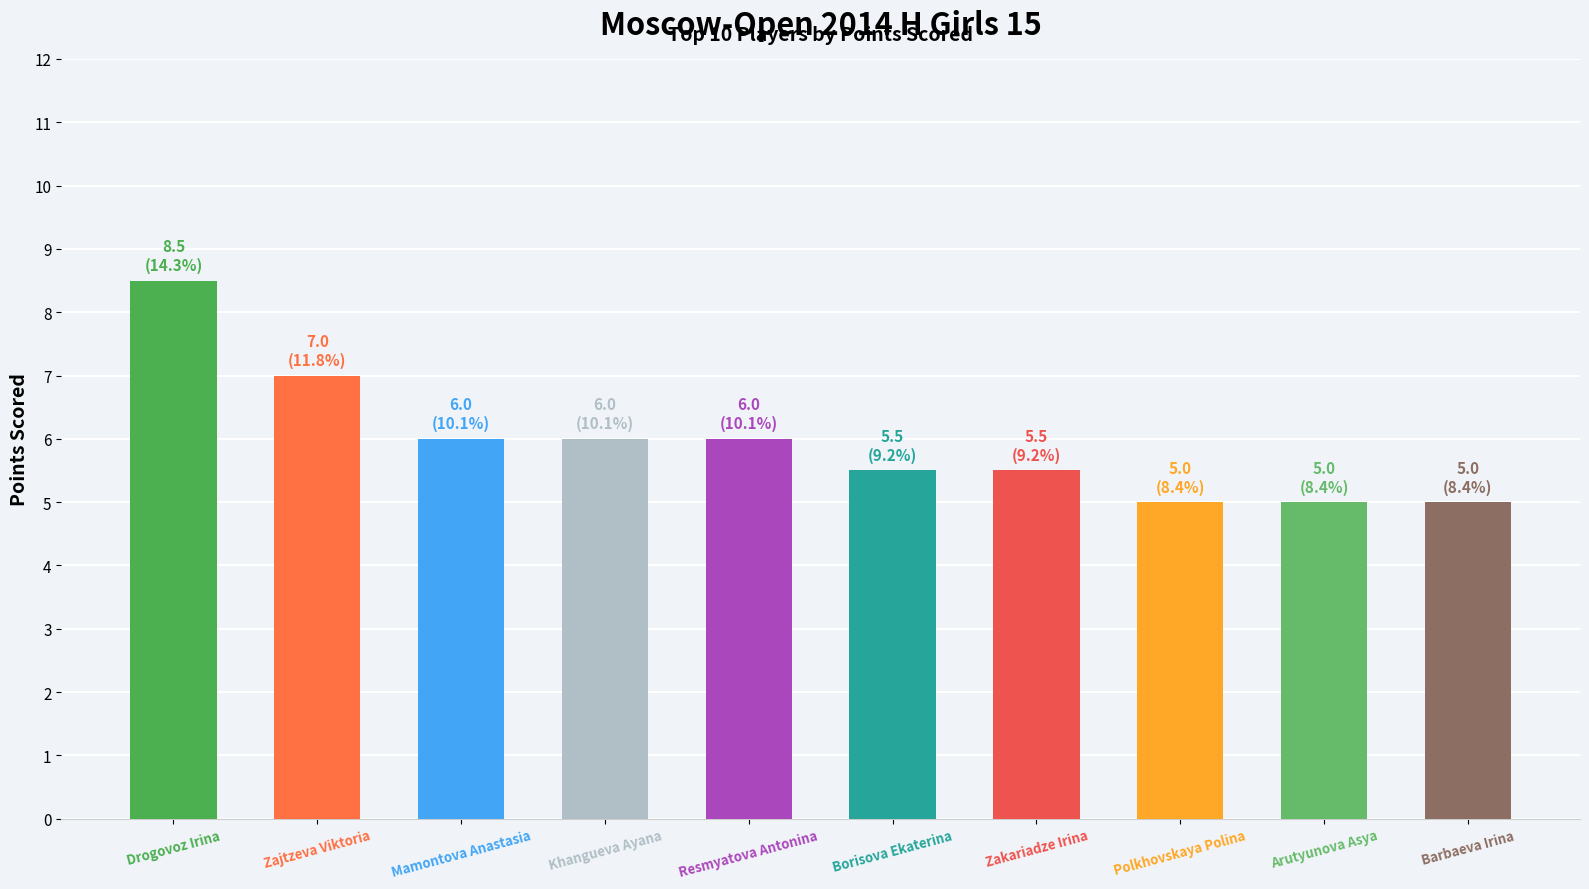

What is the difference between the second highest and minimum values?

2.0